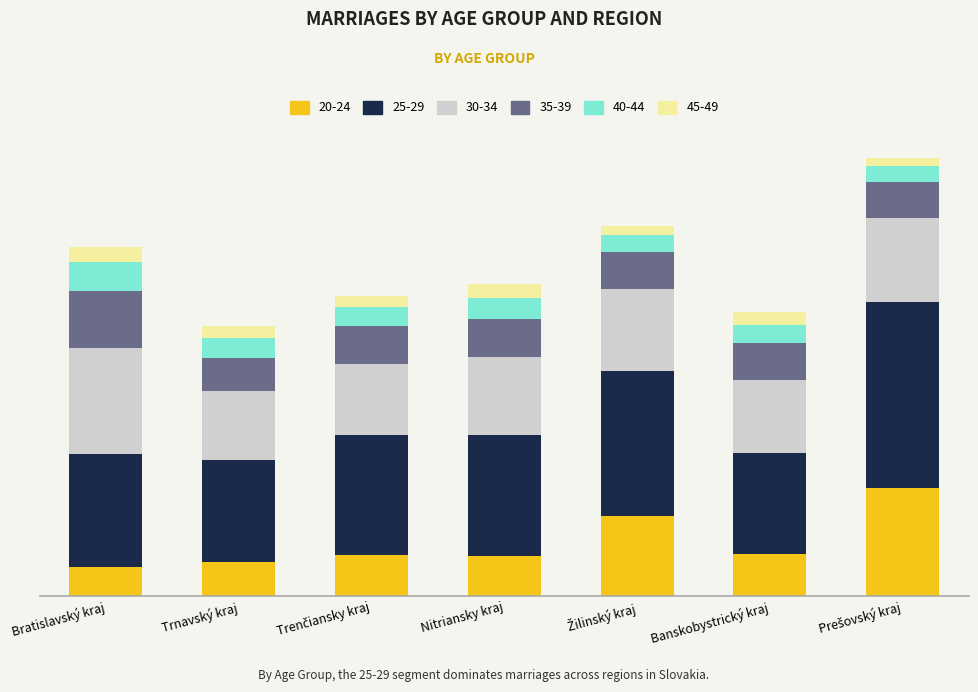

What are all the series names shown in the legend?

20-24, 25-29, 30-34, 35-39, 40-44, 45-49